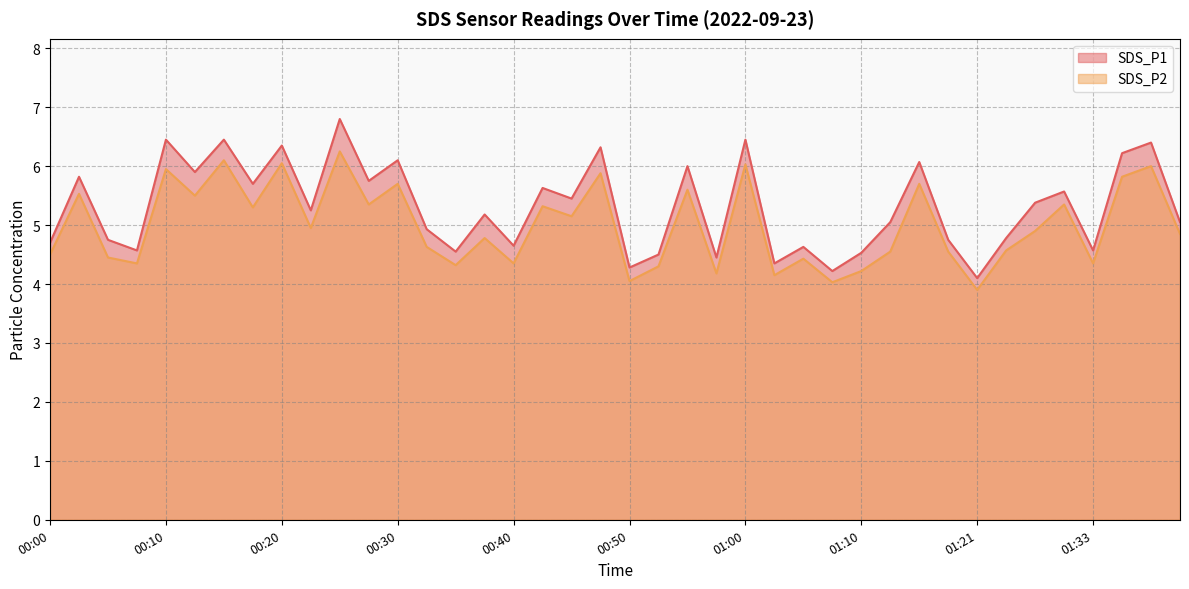

True or false: SDS_P1 and SDS_P2 cross at least once.

False